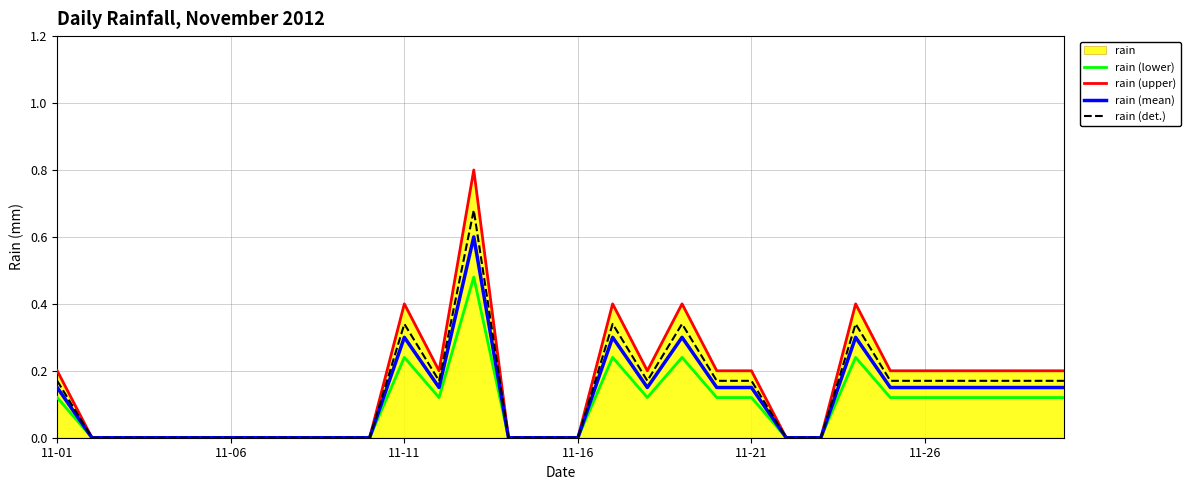

True or false: rain (upper) and rain (det.) cross at least once.

False